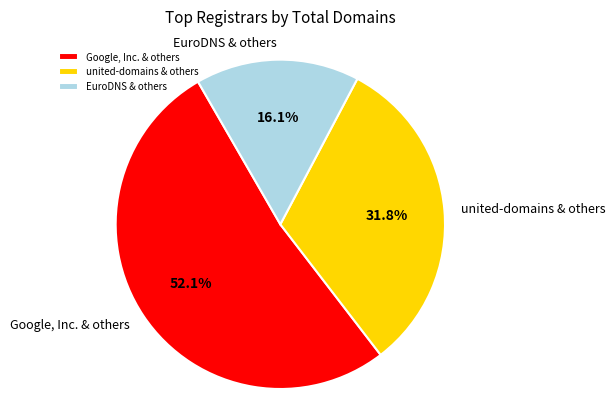

What percentage do EuroDNS & others and Google, Inc. & others together represent?

68.2%